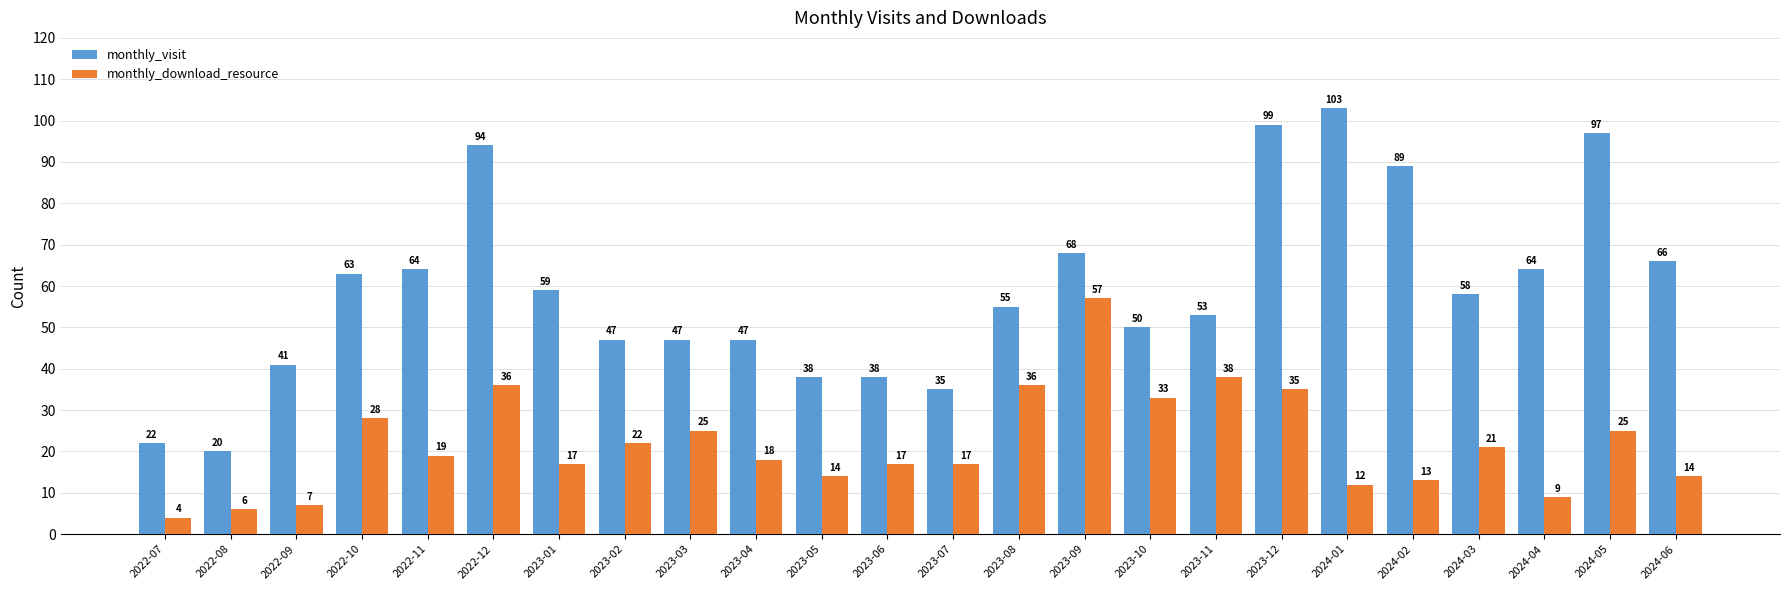

What is the difference between the highest and lowest values at 2024-02?

76